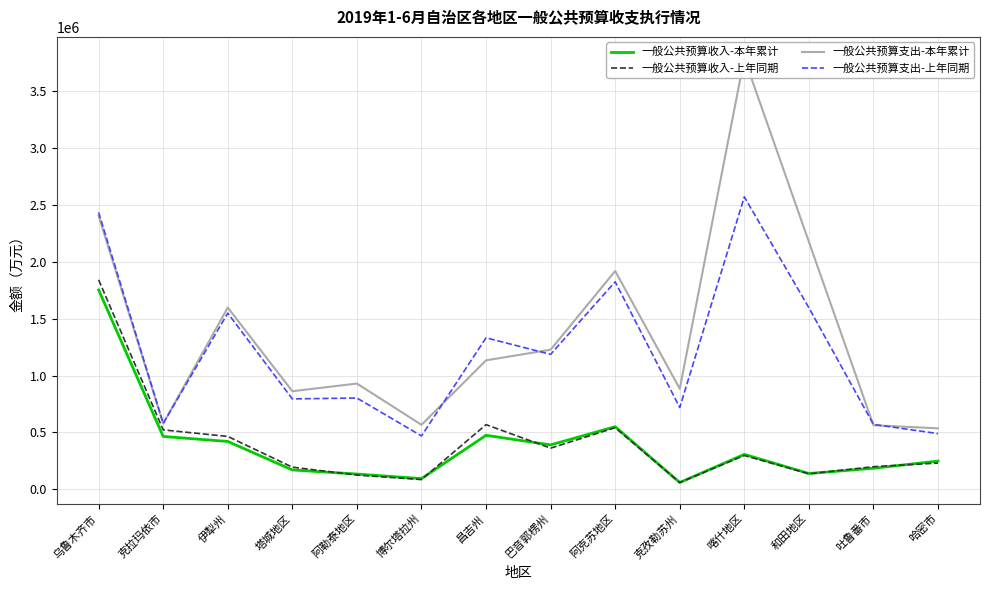

Is the value of 一般公共预算收入-上年同期 at 克拉玛依市 greater than the value of 一般公共预算支出-本年累计 at 吐鲁番市?

No